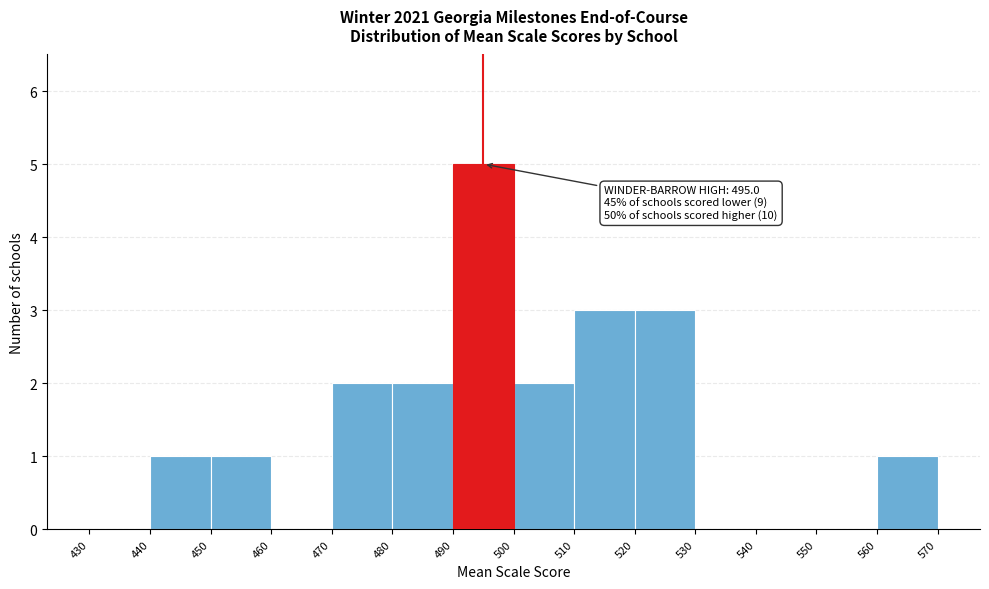

Over which range of the x-axis is the bar tallest?

490 to 500